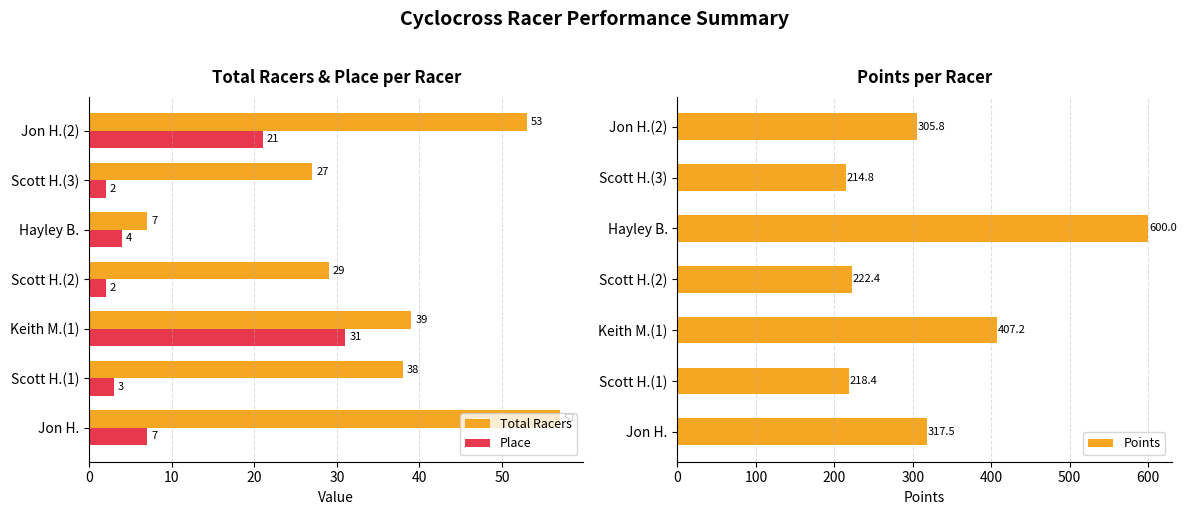

The value of Total Racers at Jon H.(2) is 70. True or false?

False